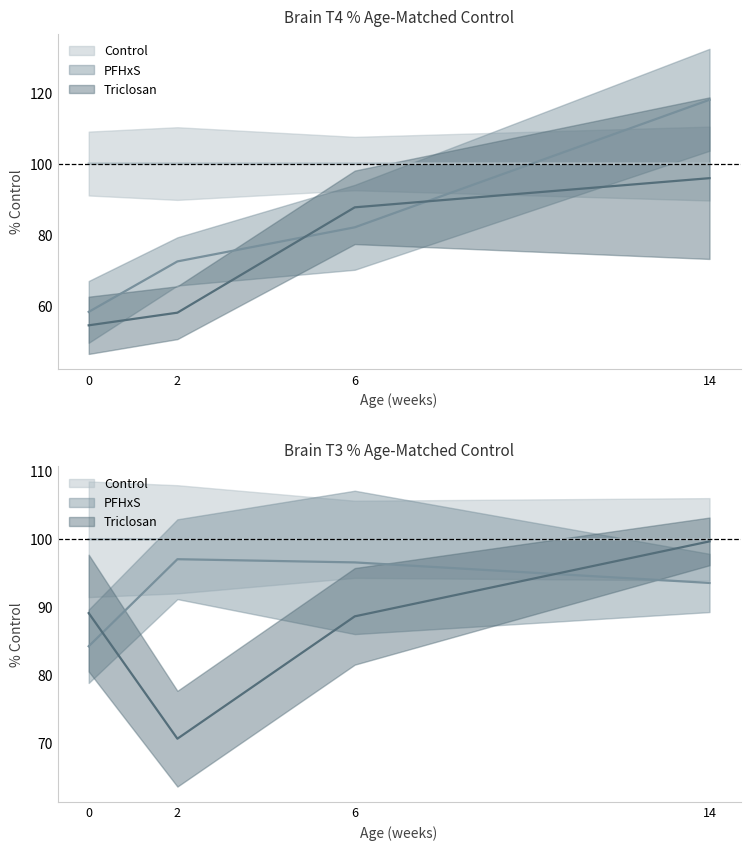

What is the value of the PFHxS_T4 point at the 2nd from the left?

72.5